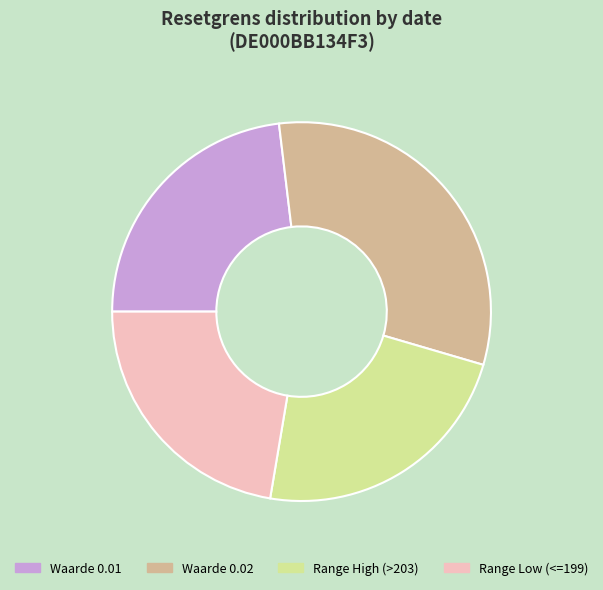

Which category has the biggest portion of the pie?

Waarde 0.02